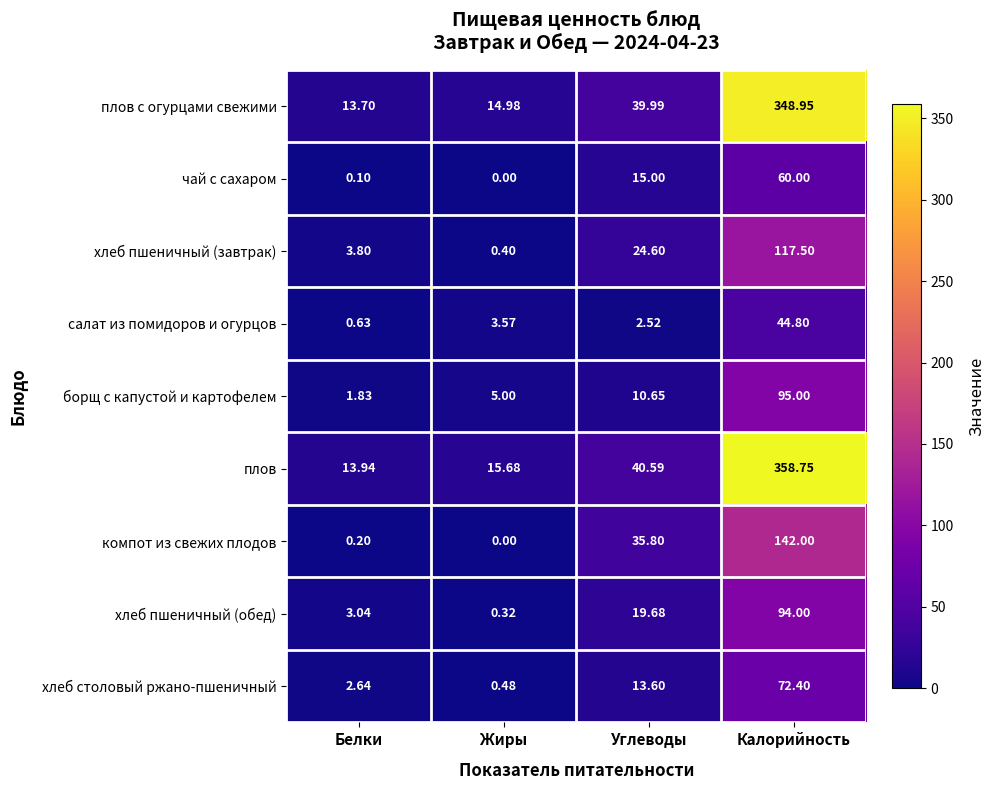

At which category is the sum across all series the highest?

Калорийность